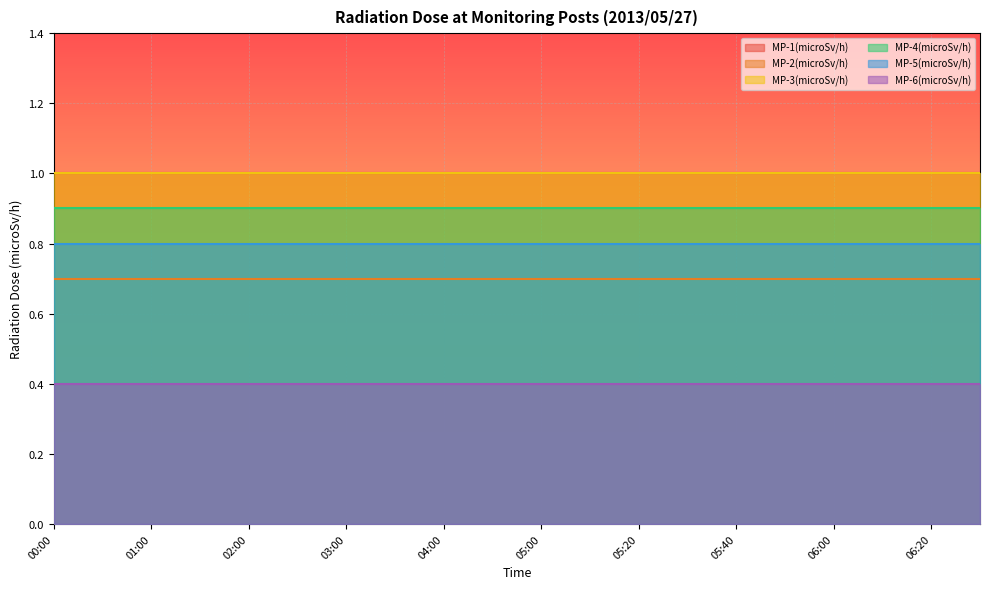

How many categories are shown in the chart?

20